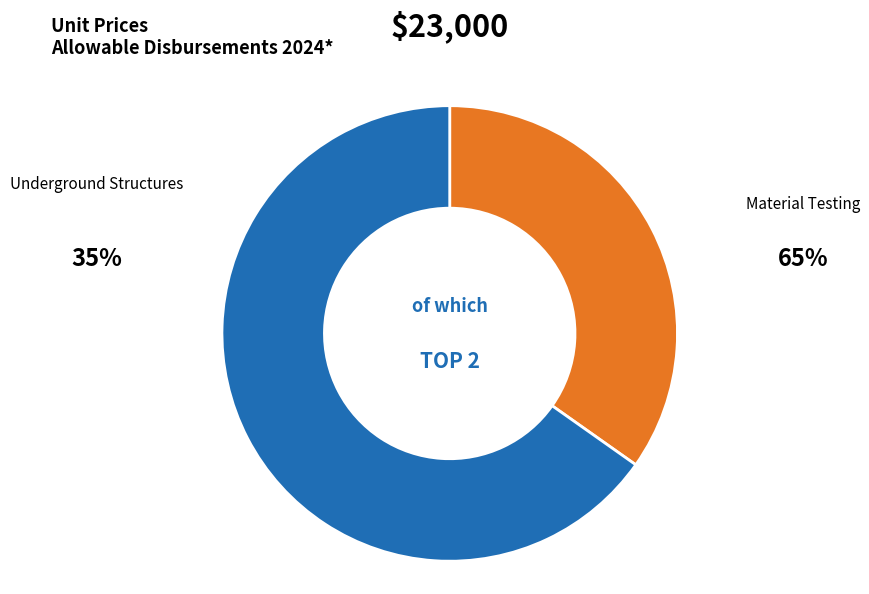

Count the number of slices in the pie.

2